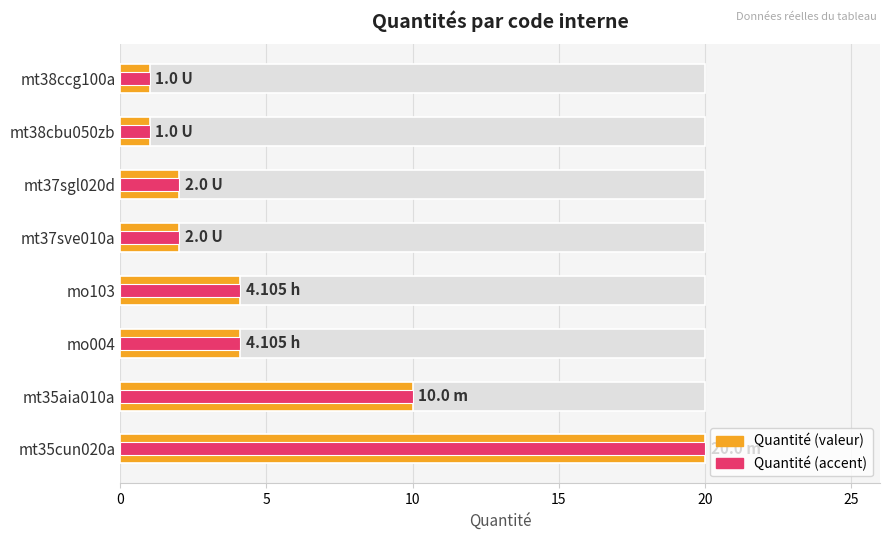

How many bars are there in total?

8